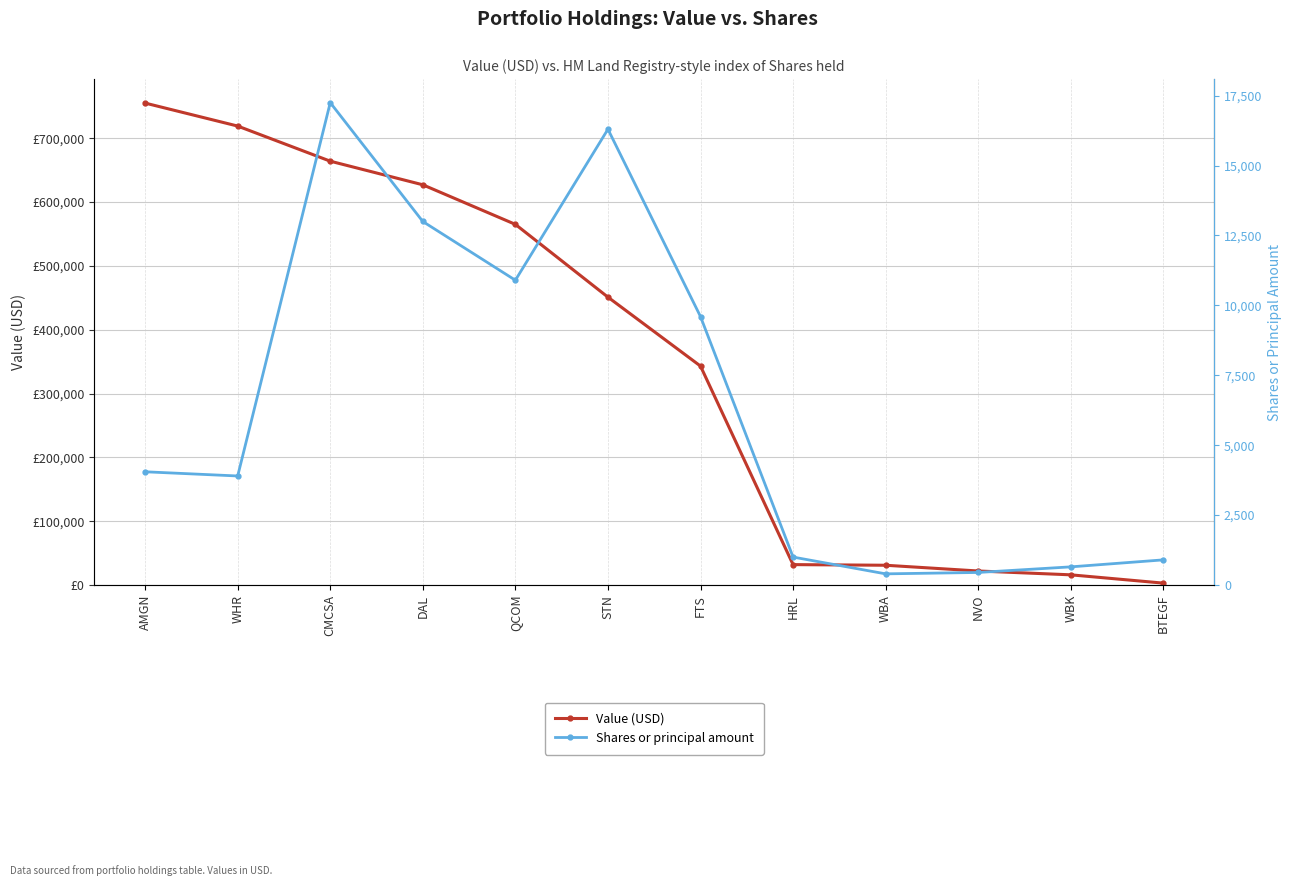

At which category is the sum across all series the highest?

AMGN